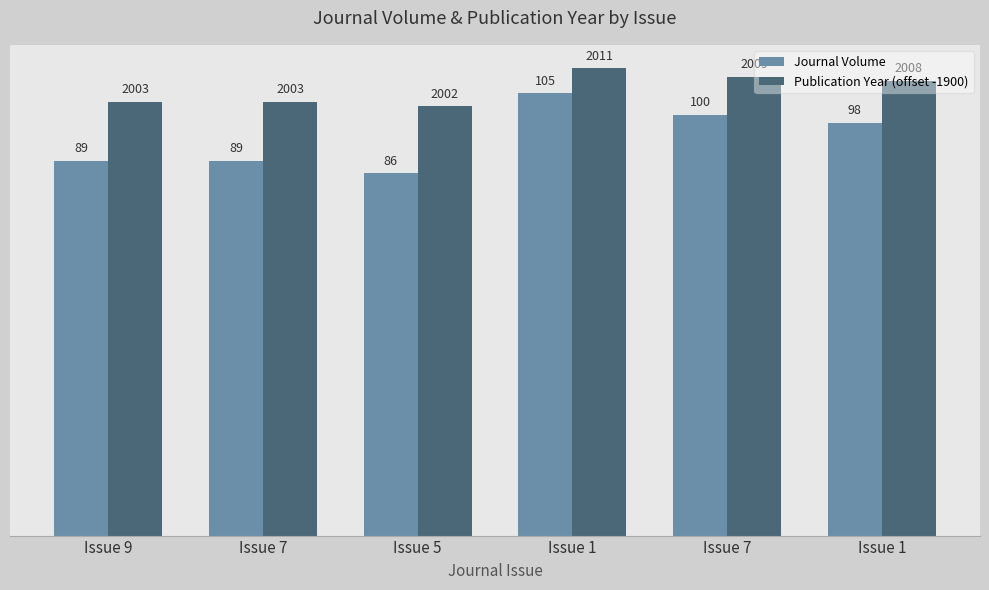

How many bars are there in total?

12